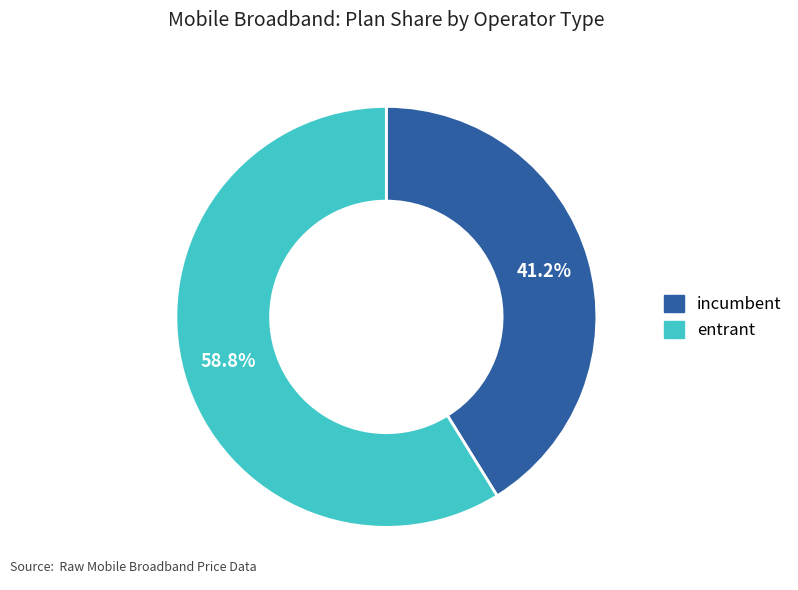

Count the number of slices in the pie.

2